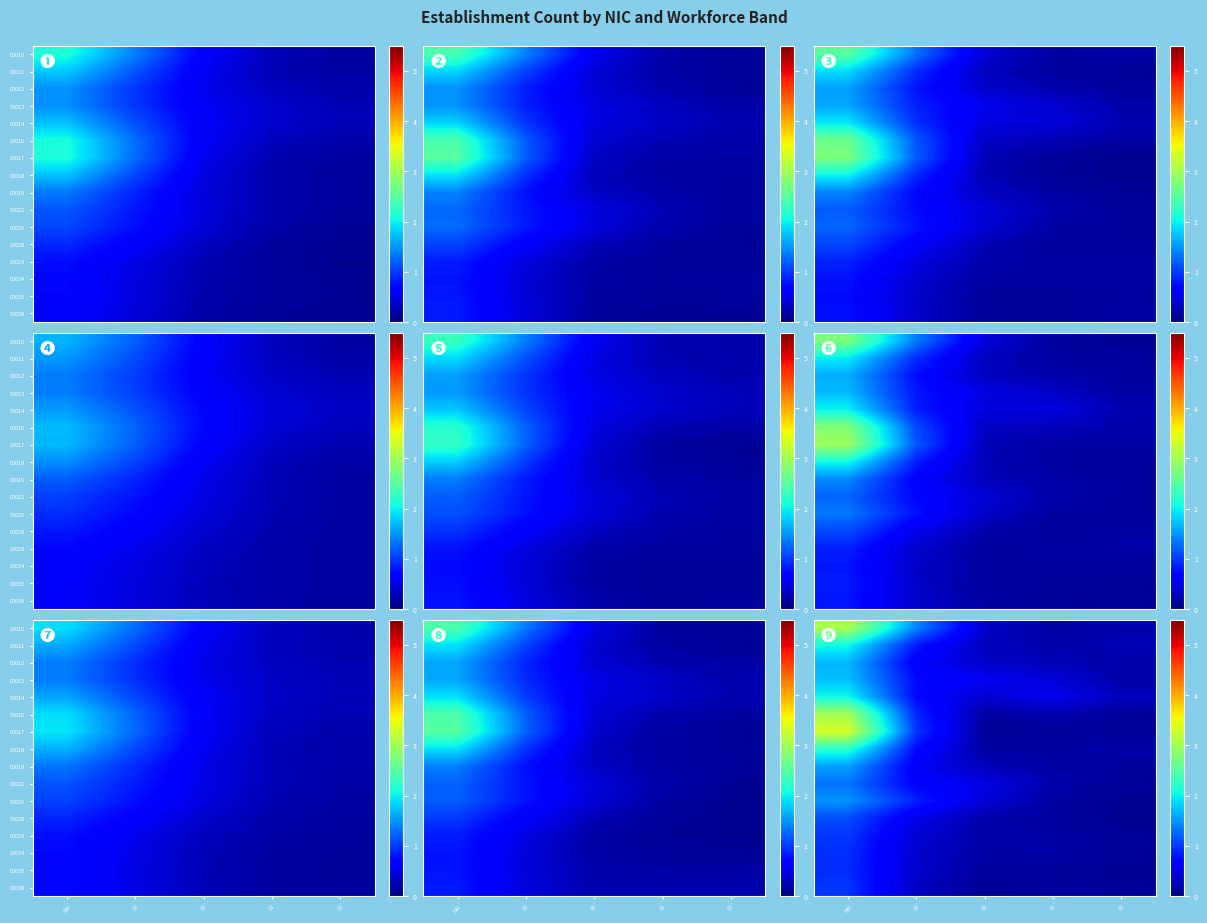

Which label corresponds to the largest value in the chart?

NN